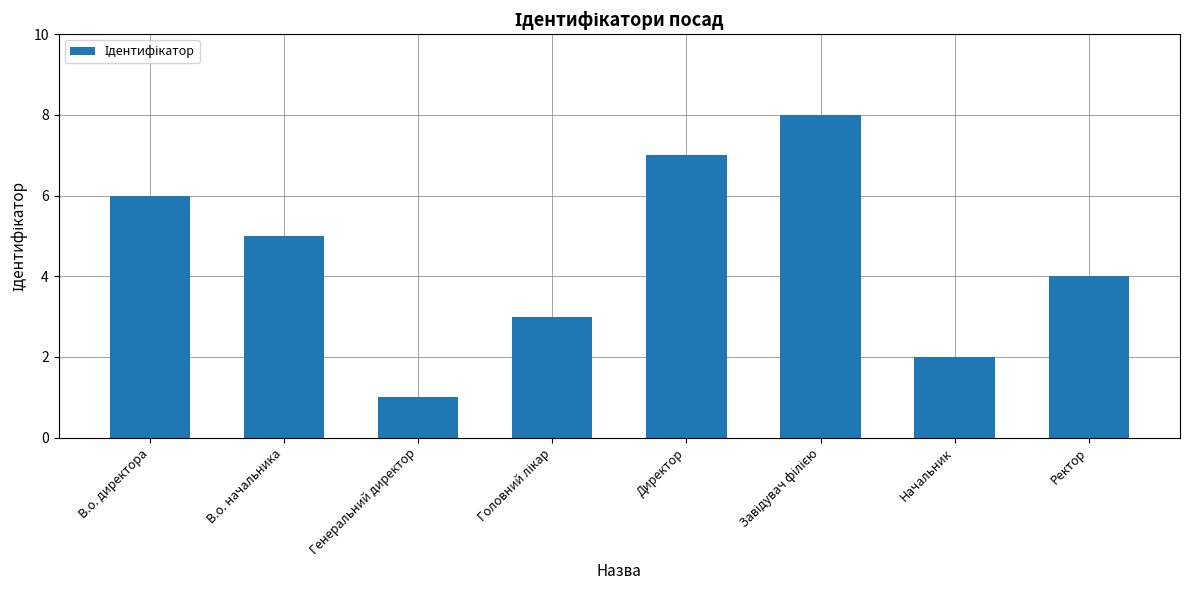

What is the maximum value shown in the chart?

8